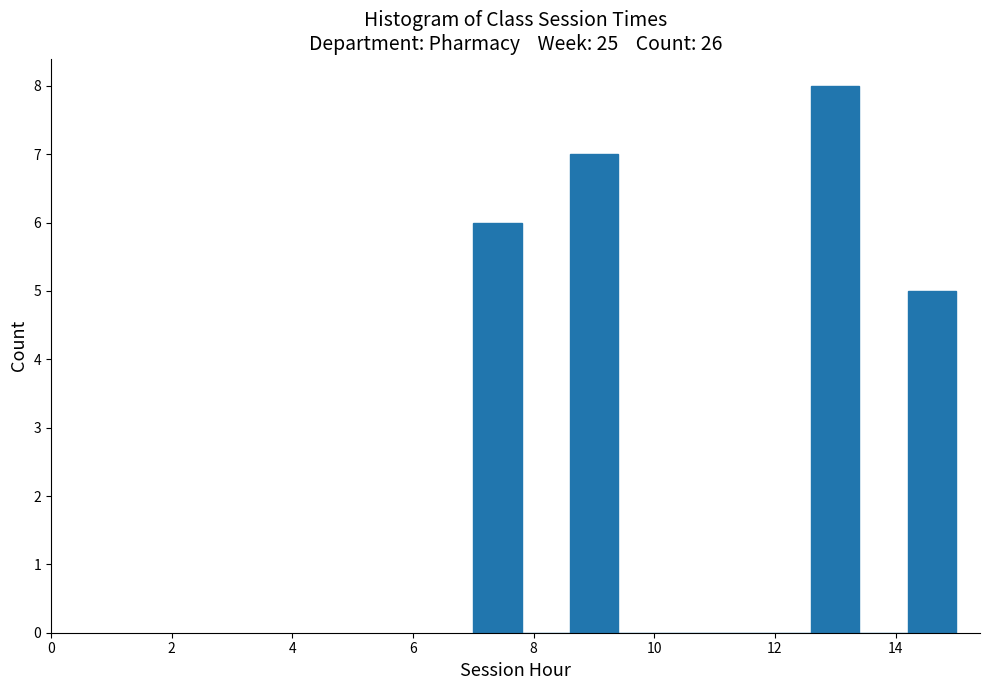

Reading left to right, list every bar in this chart as the range it spans on the x-axis followed by its height. The values are not printed on the chart, so give them approximately, as read against the axis.

7.0 to 7.8: 6
7.8 to 8.6: 0
8.6 to 9.4: 7
9.4 to 10.2: 0
10.2 to 11.0: 0
11.0 to 11.8: 0
11.8 to 12.6: 0
12.6 to 13.4: 8
13.4 to 14.2: 0
14.2 to 15.0: 5